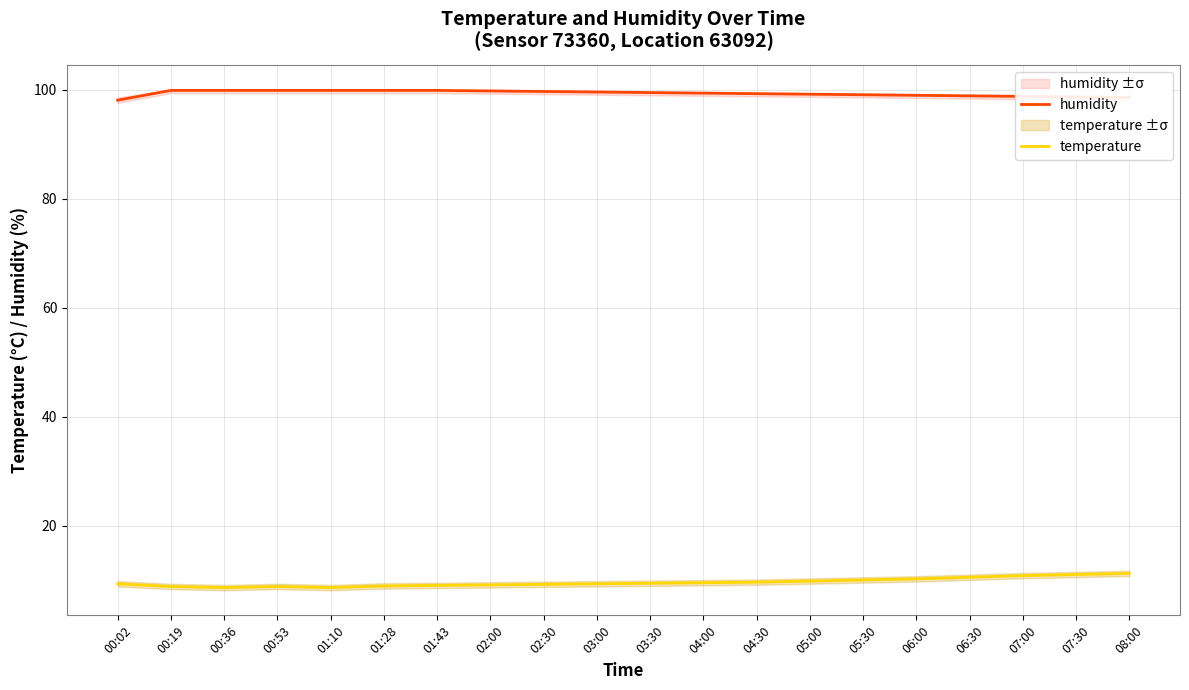

What is the greatest value displayed?

99.9